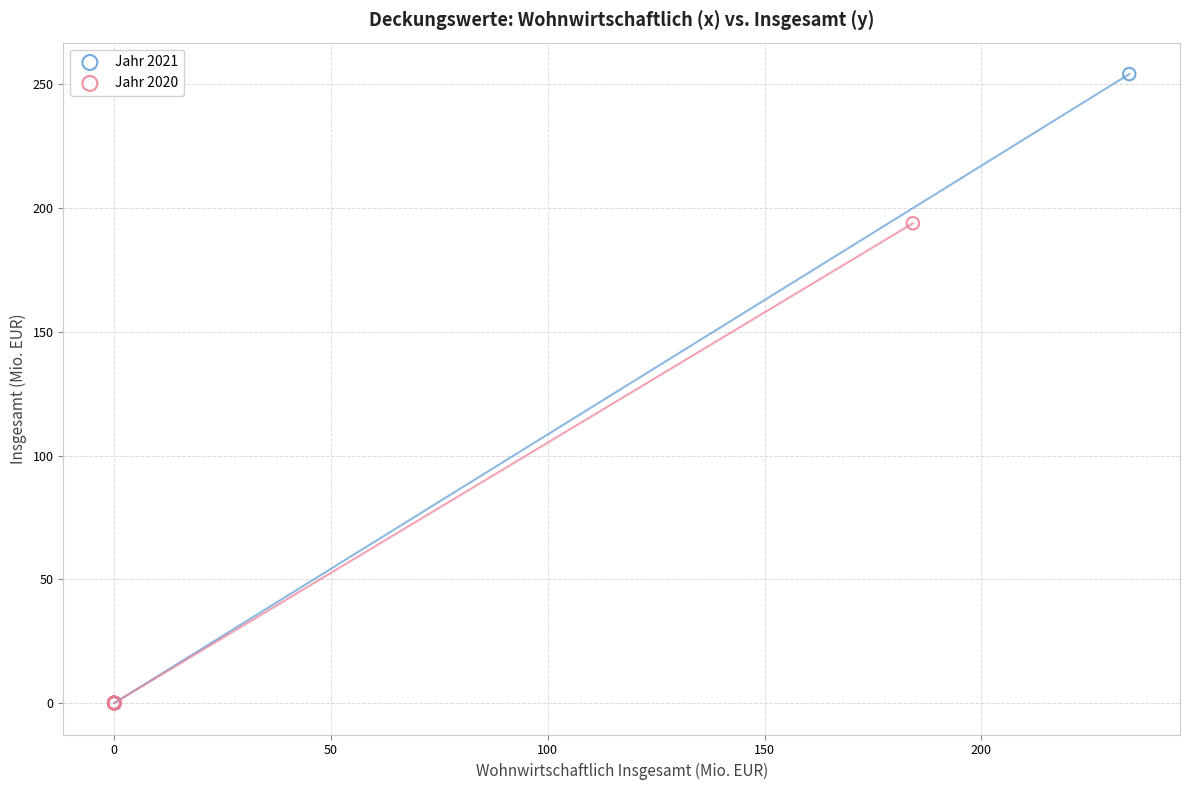

Which series has the widest spread of Y values?

Jahr 2021